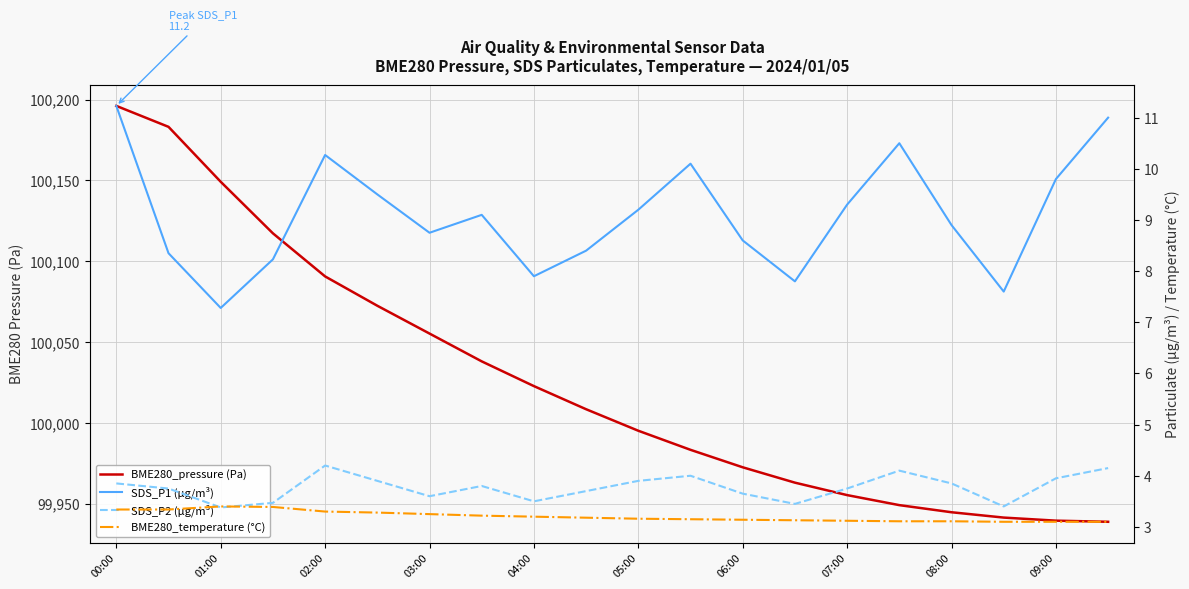

What is the total value across all series at 09:00?

99956.5